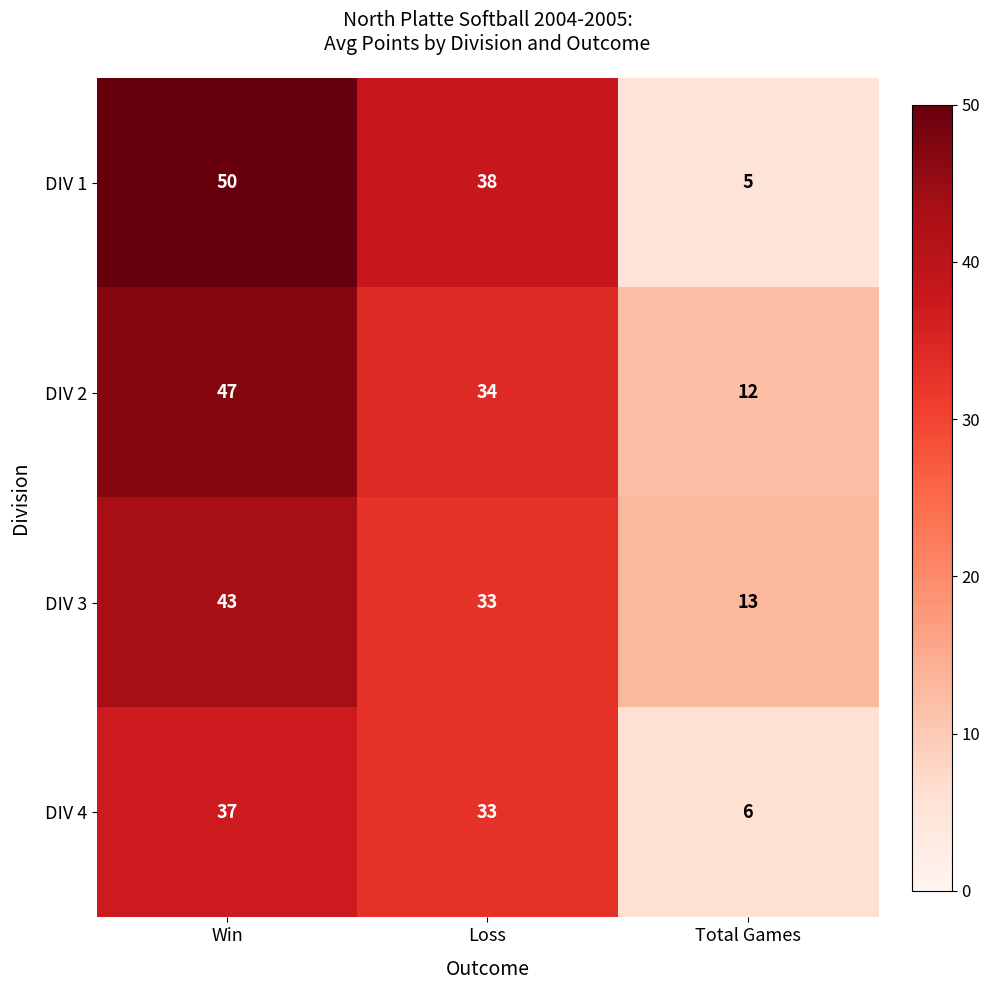

At which category is the sum across all series the highest?

Win